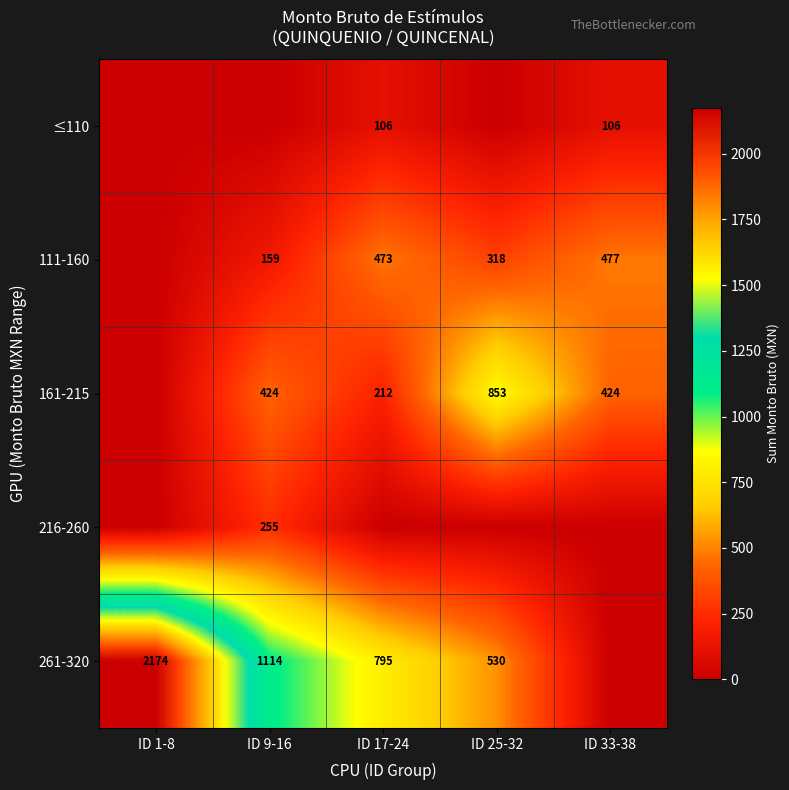

Is it true that ≤110 equals 106 at ID 33-38?

True